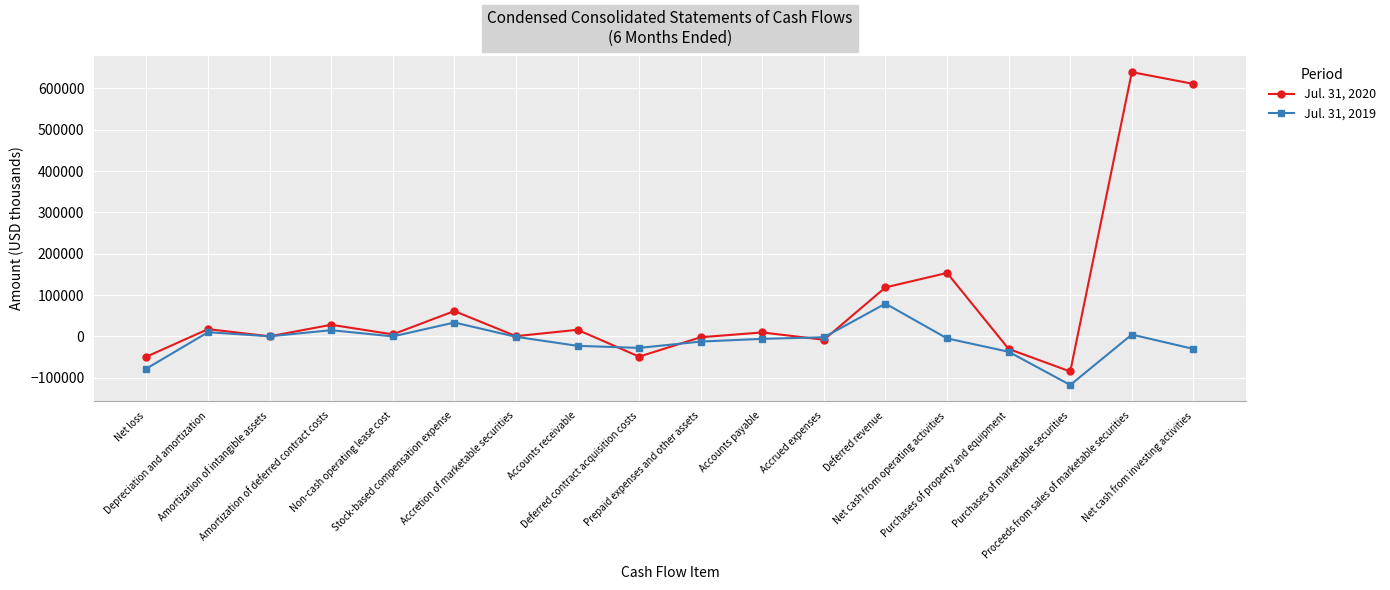

The value of Jul. 31, 2020 at Net cash from investing activities is 232878. True or false?

False